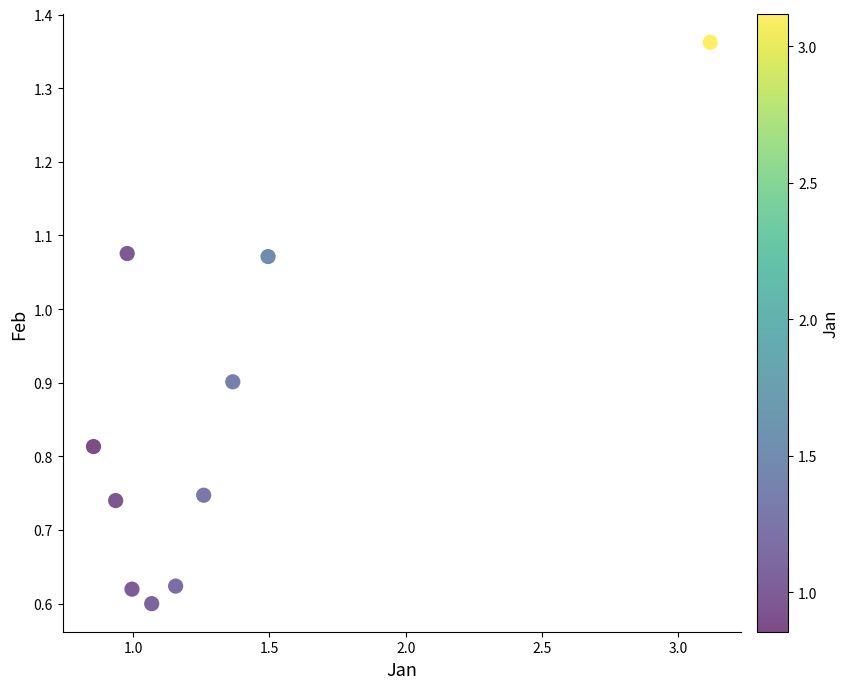

What is the range of X values (max minus min)?

2.3